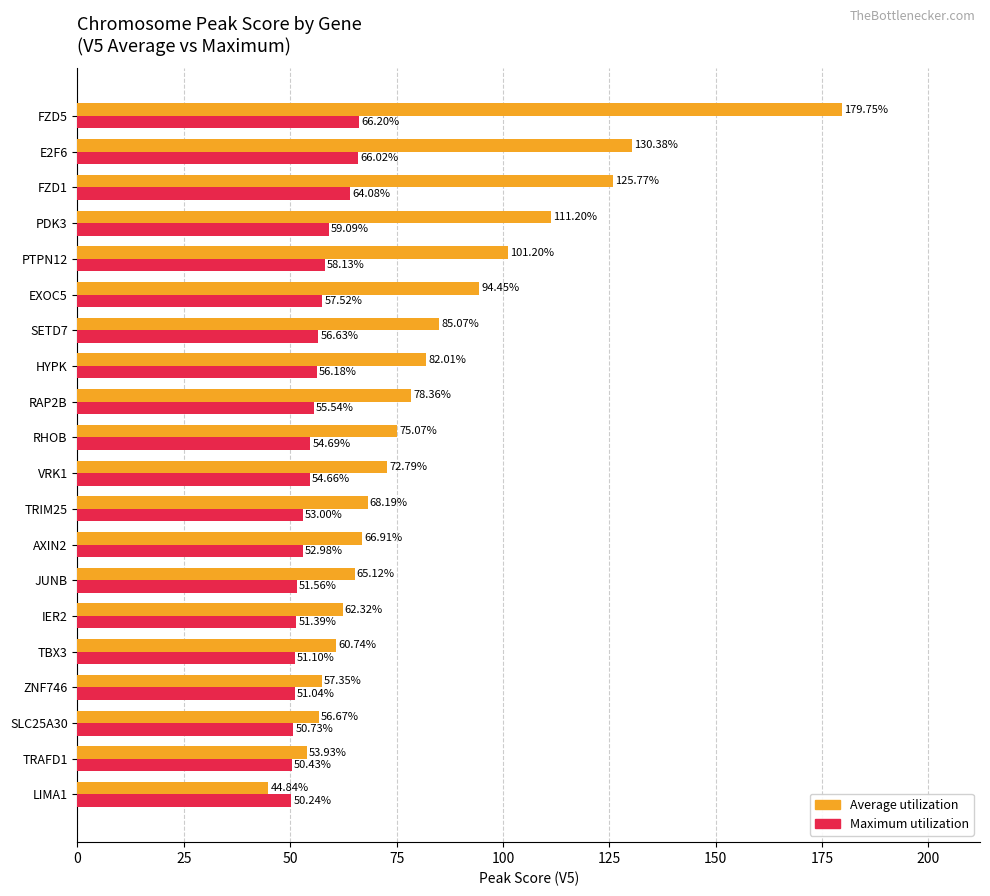

How many categories are shown in the chart?

20